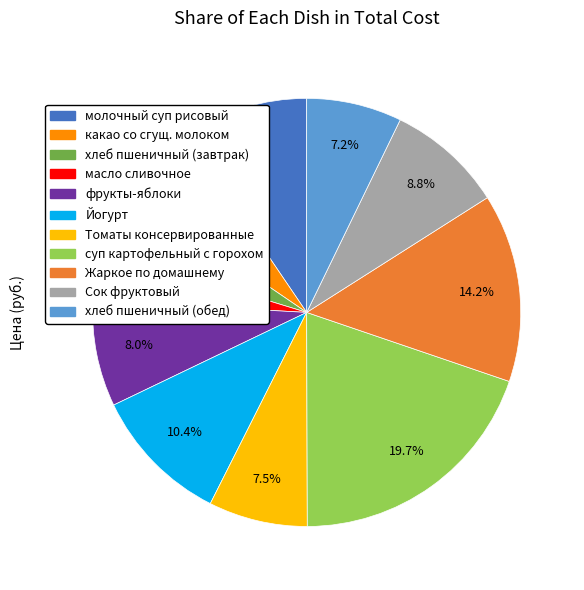

To the nearest percent, what is the difference between the Йогурт and Жаркое по домашнему slice percentages?

4%